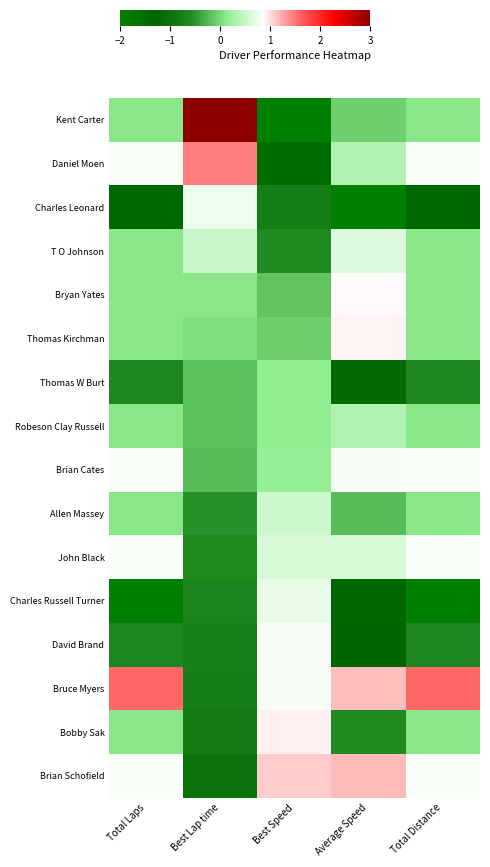

At which category does the chart reach its peak across all series?

Best Lap time